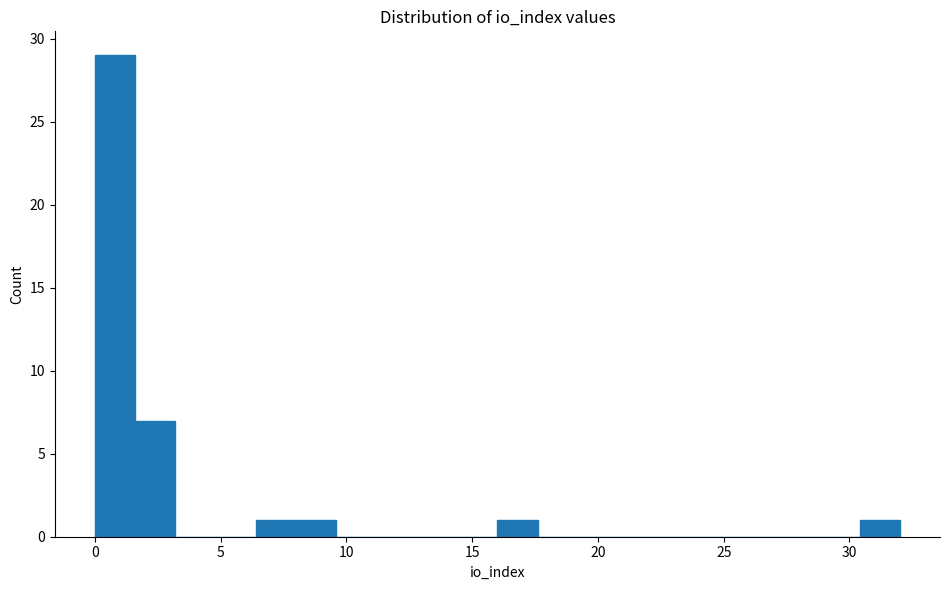

Around what value on the x-axis is the tallest bar? Give the approximate position of its centre, as read against the axis.

1.0